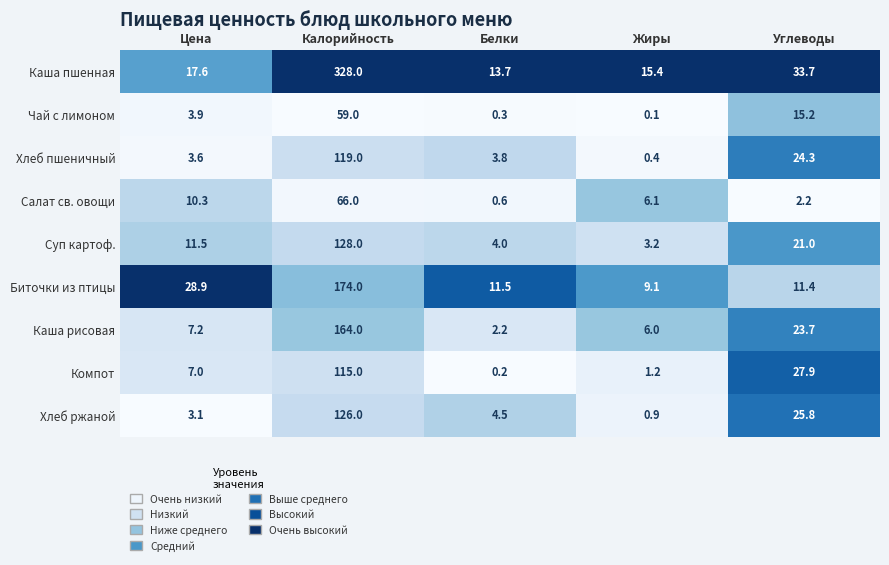

At which category is the sum across all series the highest?

Калорийность